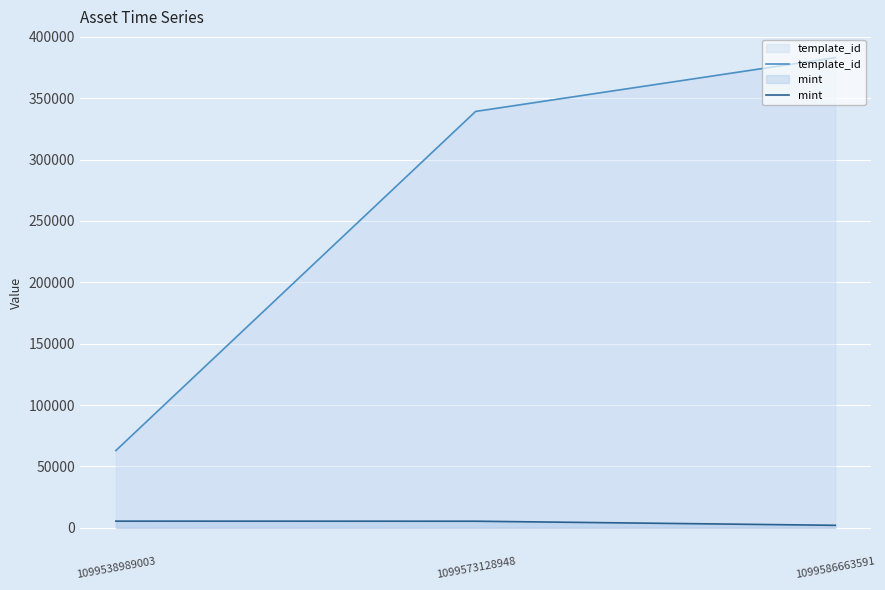

Which label corresponds to the smallest value in the chart?

1099586663591